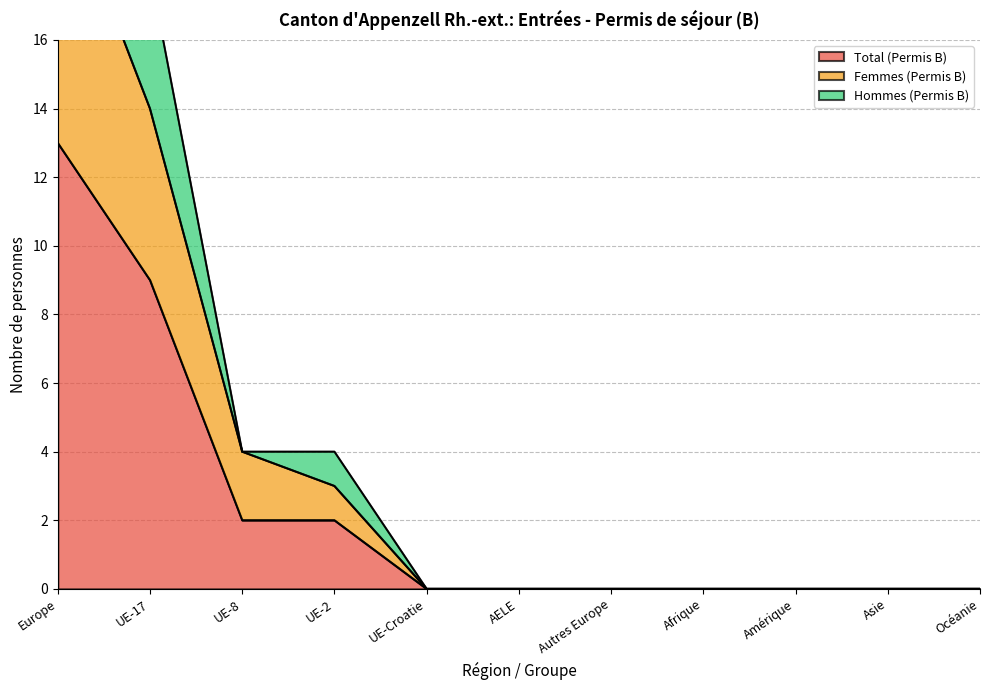

How many Total (Permis B) values are between 0 and 2?

9